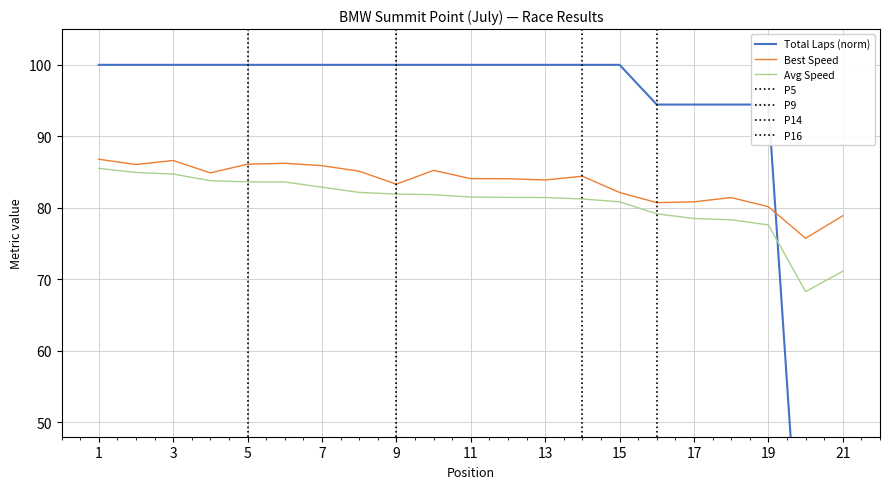

What is the difference between the maximum and minimum values in the Best Lap time series?

11.1